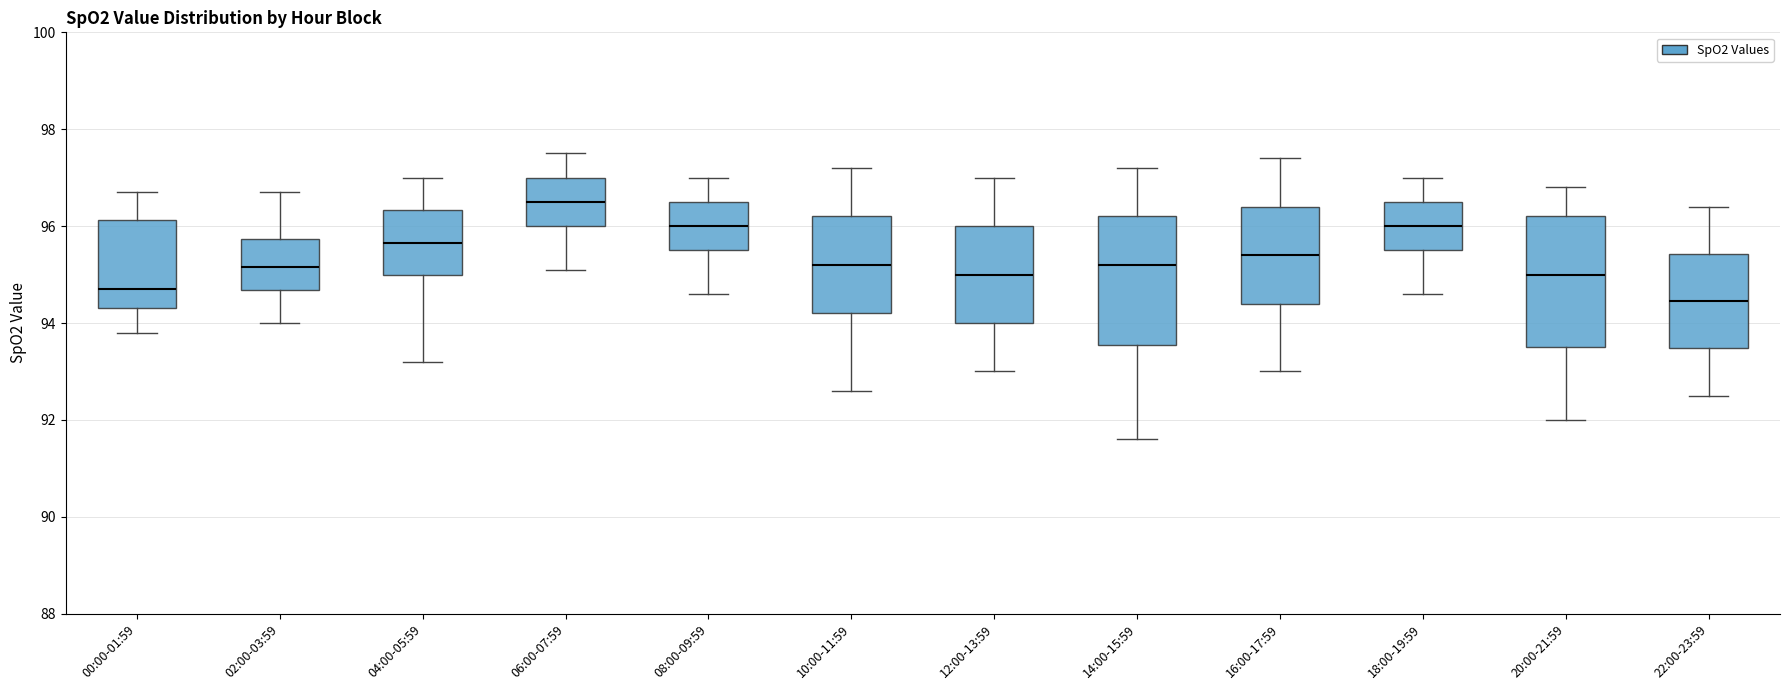

Where does the median line of the box for 10:00-11:59 sit on the y-axis? The values are not printed on the chart, so give them approximately, as read against the axis.

95.2